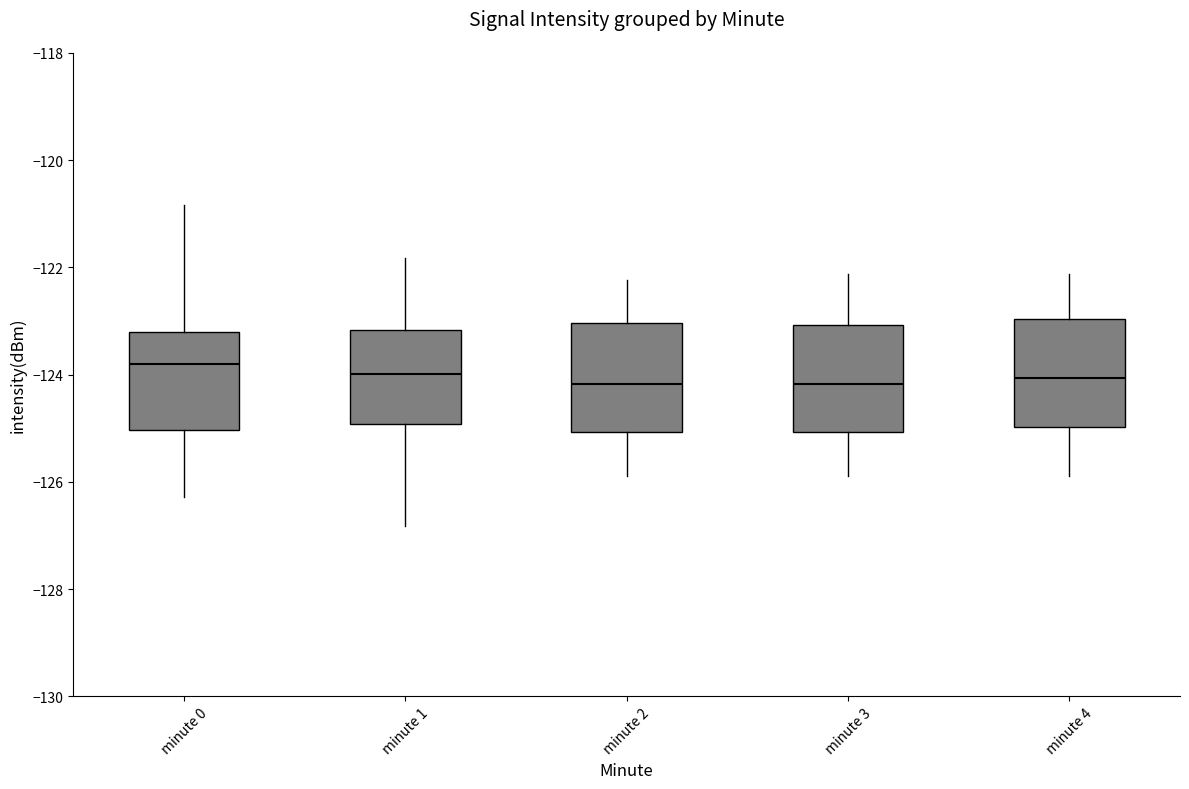

Reading left to right, transcribe this box plot: for each box, give where its median line is, the range the box spans, and where its two whiskers end, as read against the y-axis. The values are not printed on the chart, so give them approximately, as read against the axis.

minute 0: median -123.8, box -125.0 to -123.2, whiskers -126.2 to -120.8
minute 1: median -124.0, box -125.0 to -123.2, whiskers -126.8 to -121.8
minute 2: median -124.2, box -125.0 to -123.0, whiskers -126.0 to -122.2
minute 3: median -124.2, box -125.0 to -123.0, whiskers -125.8 to -122.2
minute 4: median -124.0, box -125.0 to -123.0, whiskers -126.0 to -122.2